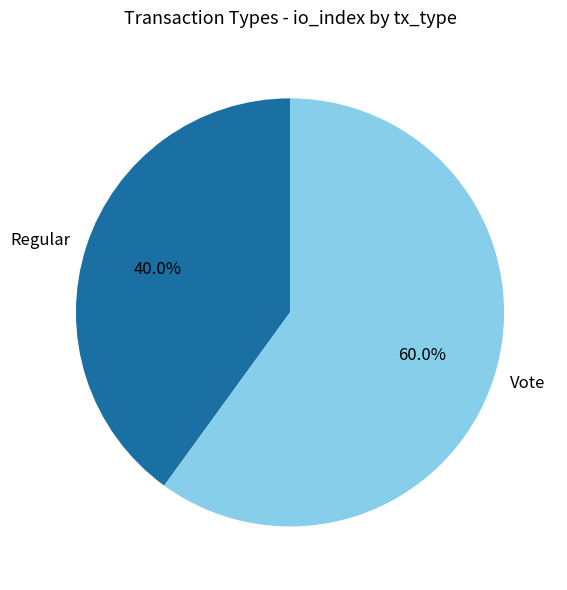

To the nearest percent, what percentage of the pie is Regular?

40%